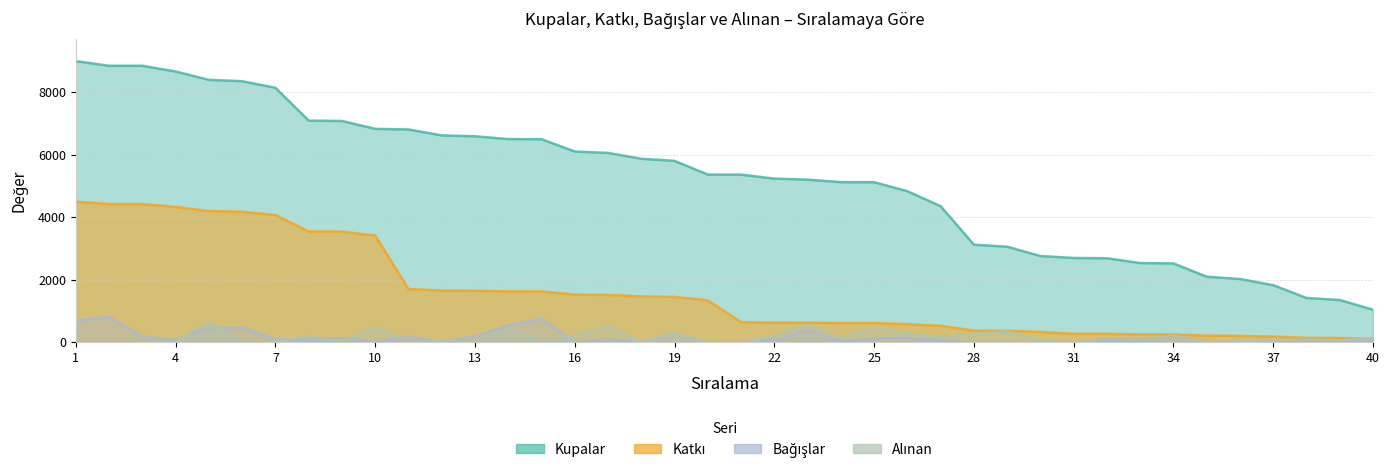

What value does the Katkı series have at 2, to the nearest 100?

4400